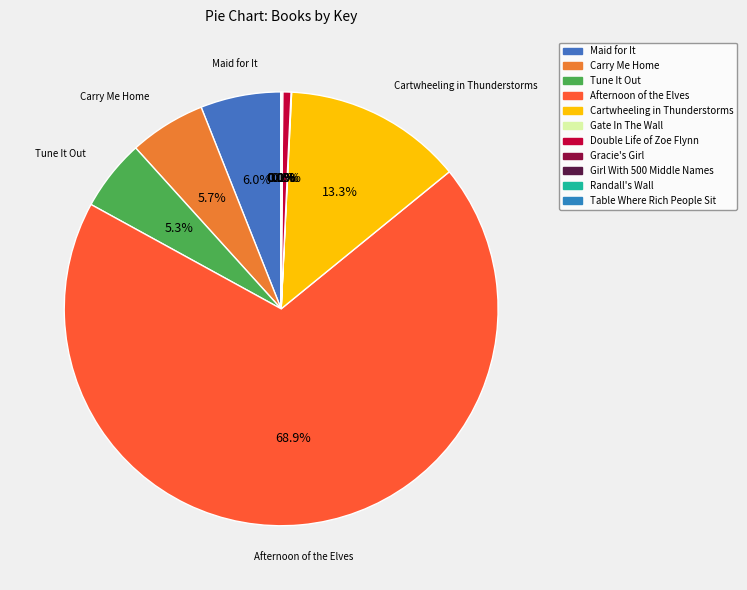

Is it true that Randall's Wall is 0% of the pie?

True